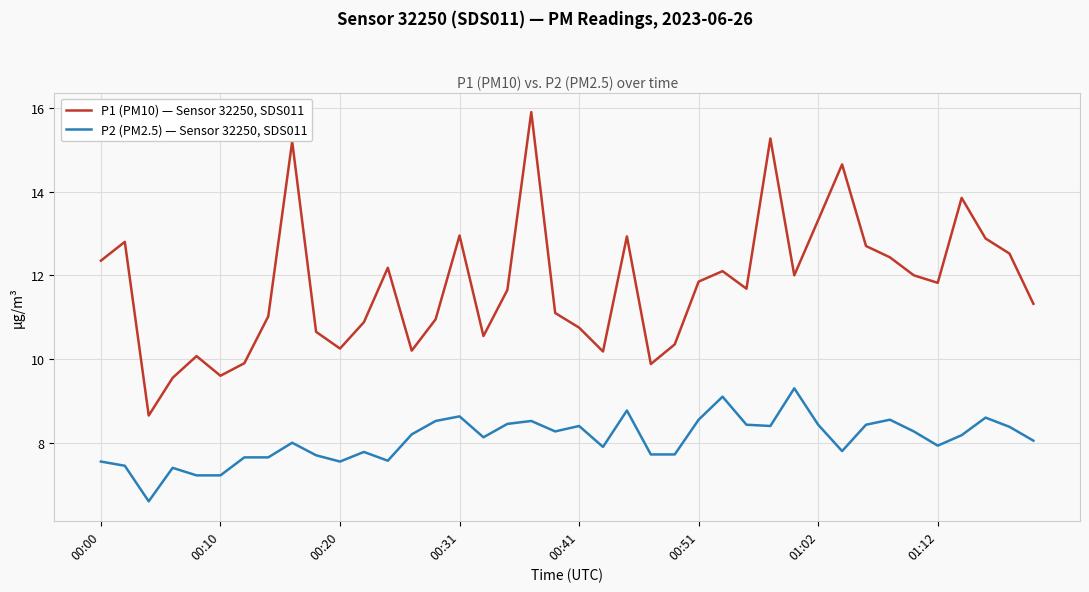

Which series has the largest range (max minus min)?

P1 (PM10) — Sensor 32250, SDS011